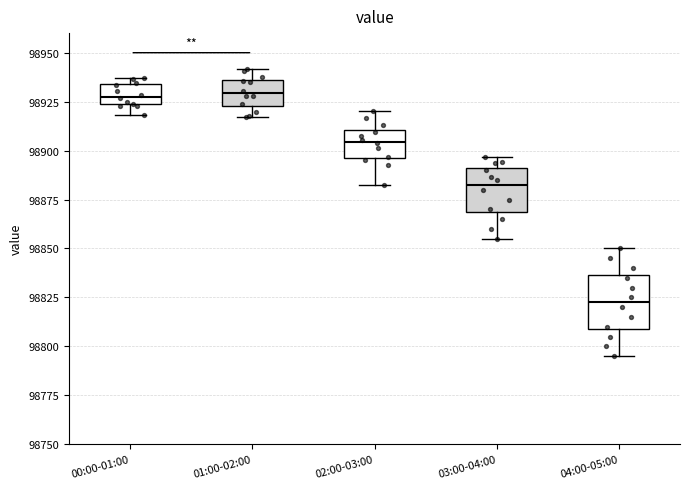

Reading left to right, transcribe this box plot: for each box, give where its median line is, the range the box spans, and where its two whiskers end, as read against the y-axis. The values are not printed on the chart, so give them approximately, as read against the axis.

00:00-01:00: median 98930, box 98925 to 98935, whiskers 98920 to 98935 (just above the box's upper edge)
01:00-02:00: median 98930, box 98925 to 98935, whiskers 98915 to 98940
02:00-03:00: median 98905, box 98895 to 98910, whiskers 98885 to 98920
03:00-04:00: median 98885, box 98870 to 98890, whiskers 98855 to 98895
04:00-05:00: median 98825, box 98810 to 98835, whiskers 98795 to 98850